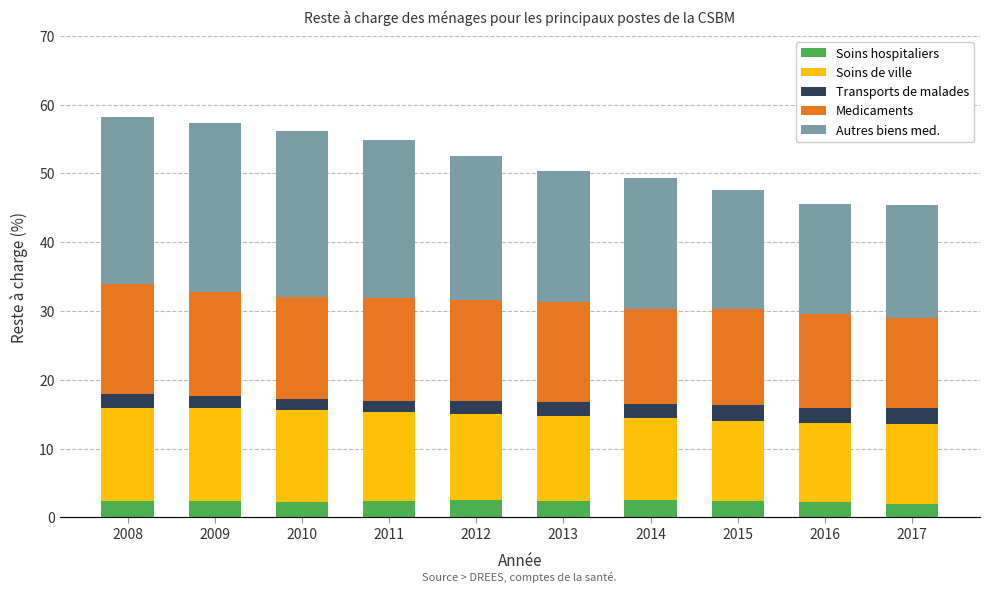

True or false: Soins hospitaliers has a value of 2.4 at 2011.

True